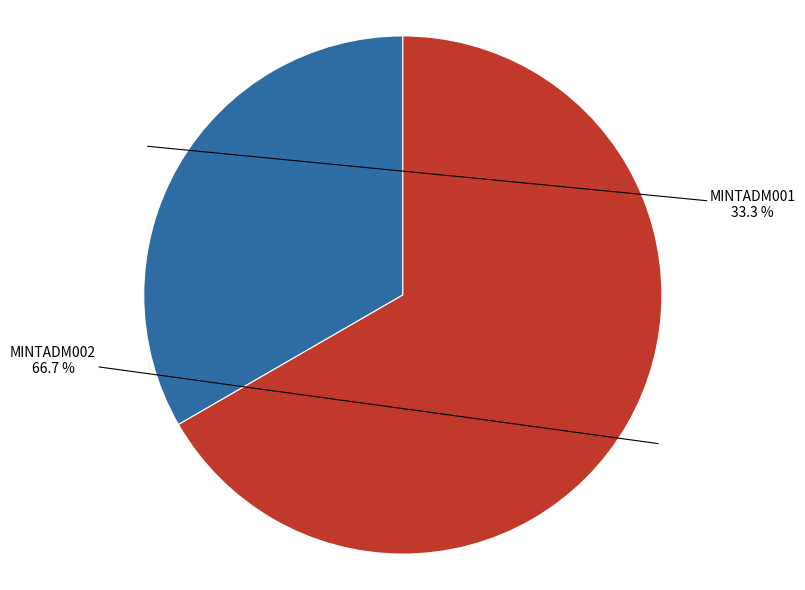

Is there any slice that represents more than half of the pie?

Yes